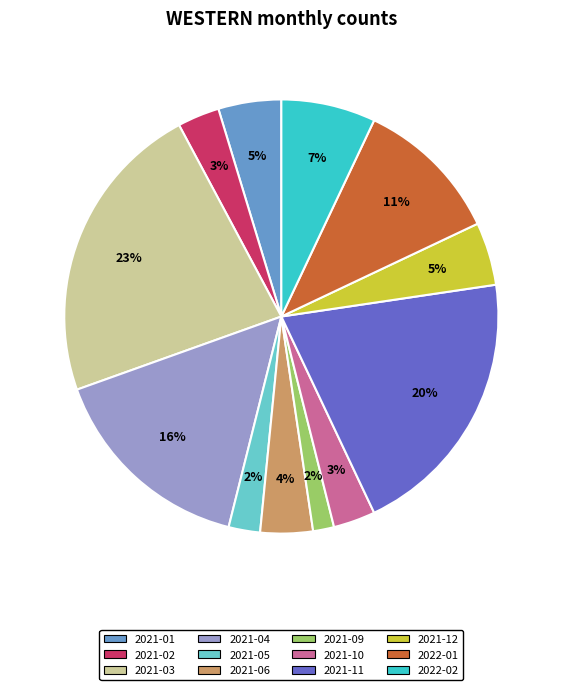

Does 2021-12 account for over 50% of the chart?

No